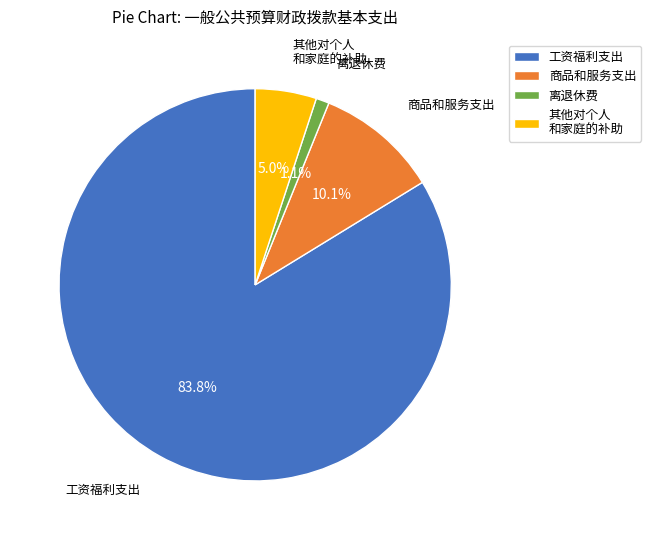

How much of the chart is everything except 工资福利支出?

16.2%